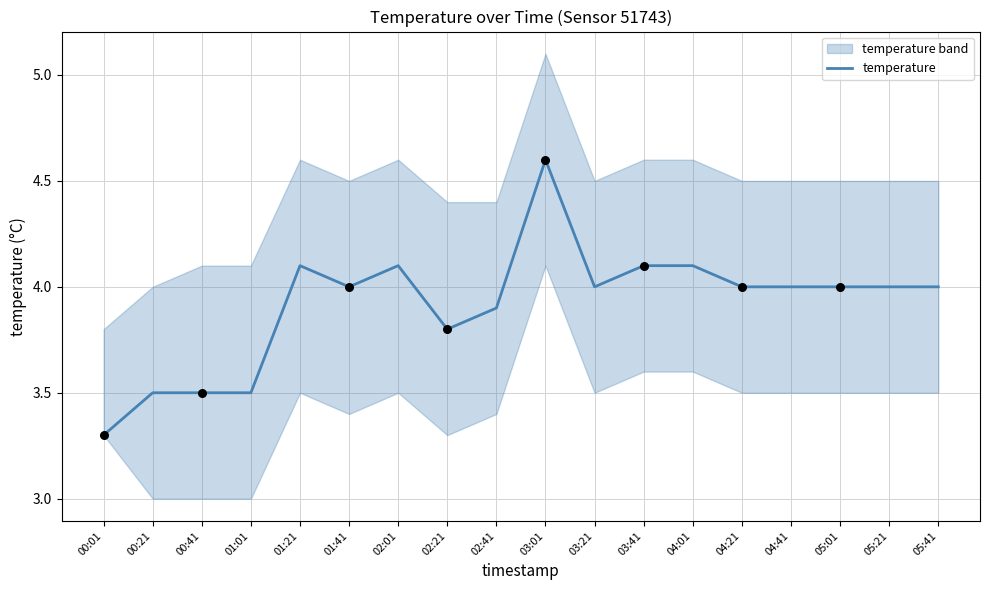

What is the change in value from 01:41 to 02:21?

-0.2